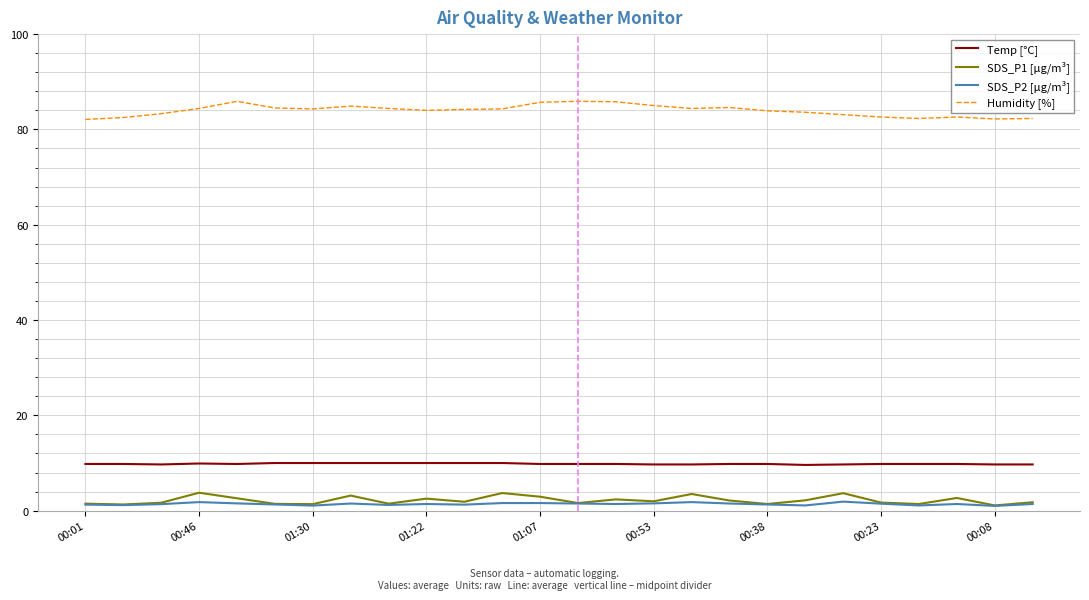

What is the maximum value shown in the chart?

85.9